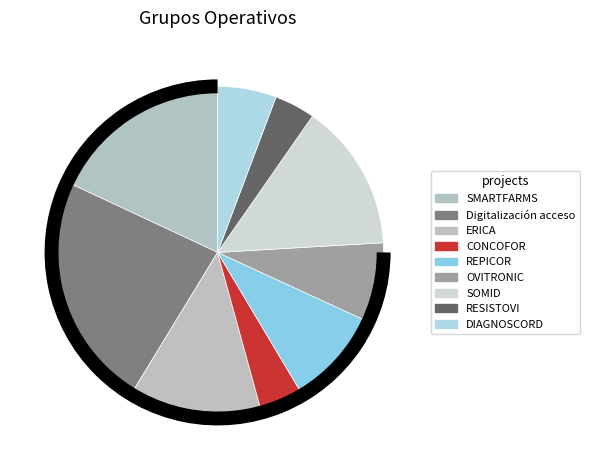

Is it true that REPICOR is 10% of the pie?

True